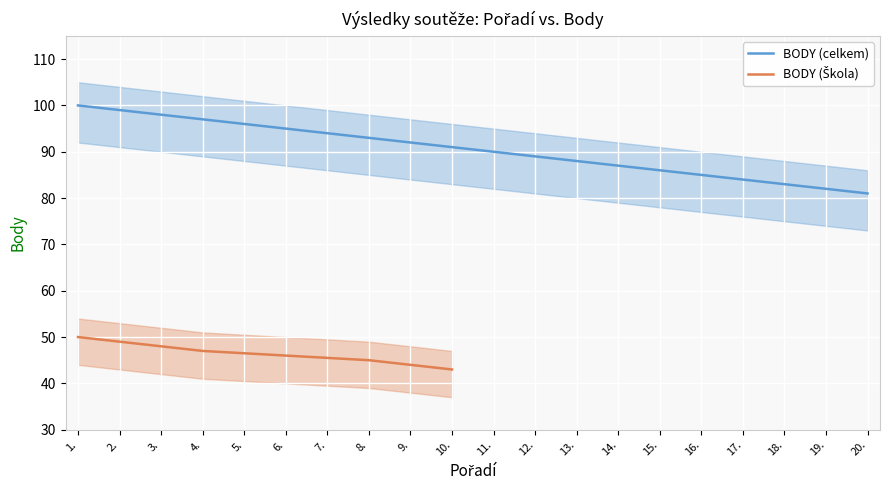

What is the sum of all BODY (celkem) values?

1810